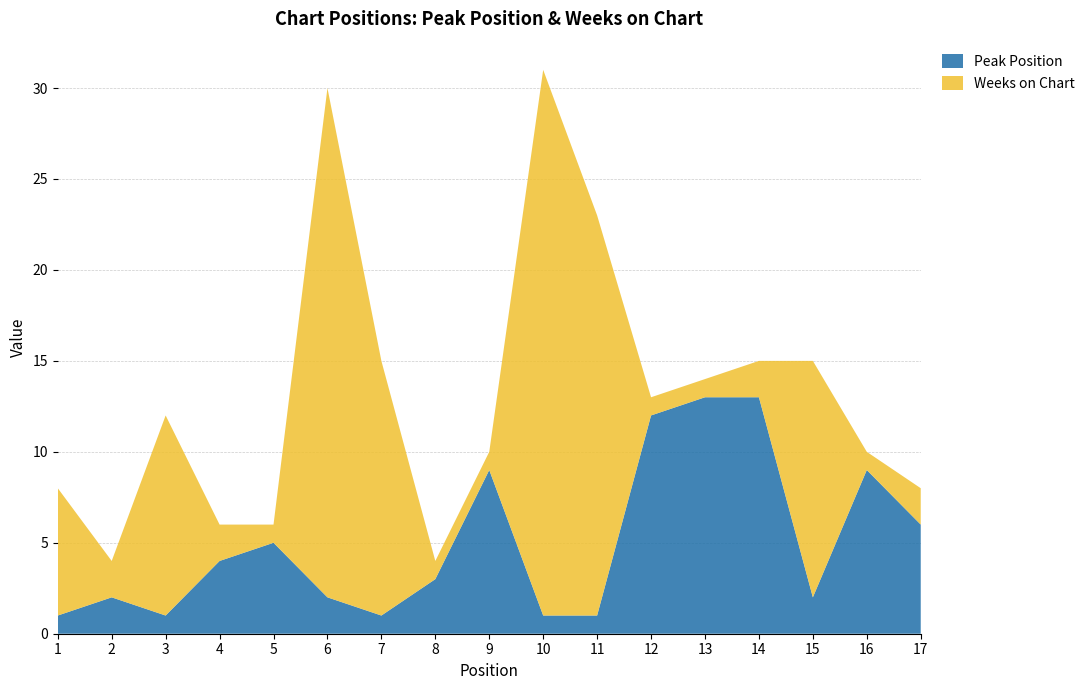

Reading left to right, transcribe all the data shown in this chart.

Peak Position: 1=1	2=2	3=1	4=4	5=5	6=2	7=1	8=3	9=9	10=1	11=1	12=12	13=13	14=13	15=2	16=9	17=6
Weeks on Chart: 1=7	2=2	3=11	4=2	5=1	6=28	7=14	8=1	9=1	10=30	11=22	12=1	13=1	14=2	15=13	16=1	17=2